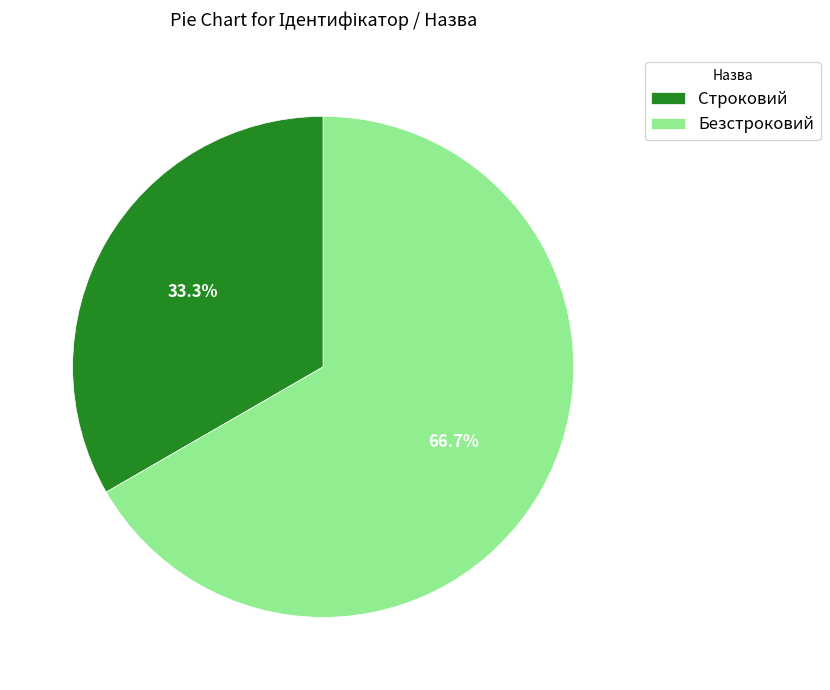

Combined, what portion of the pie is Безстроковий and Строковий?

100.0%